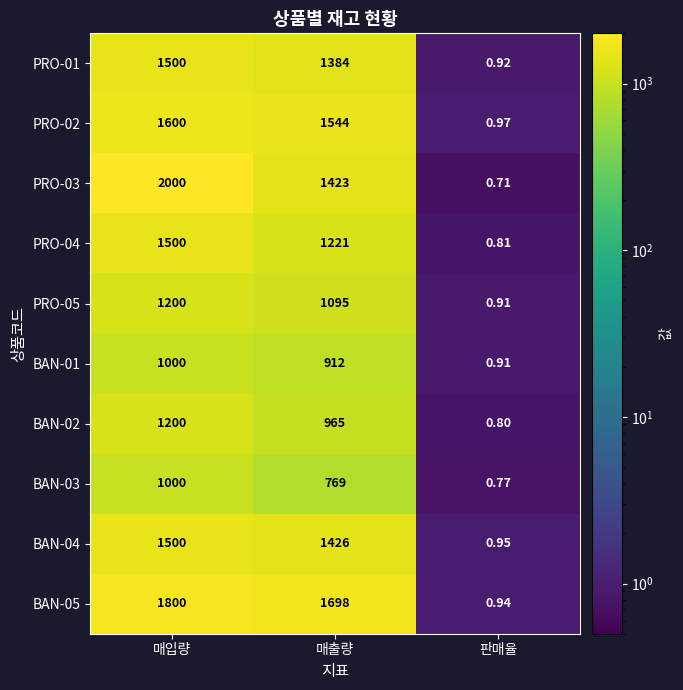

How many values in the PRO-01 series are below 1384?

1